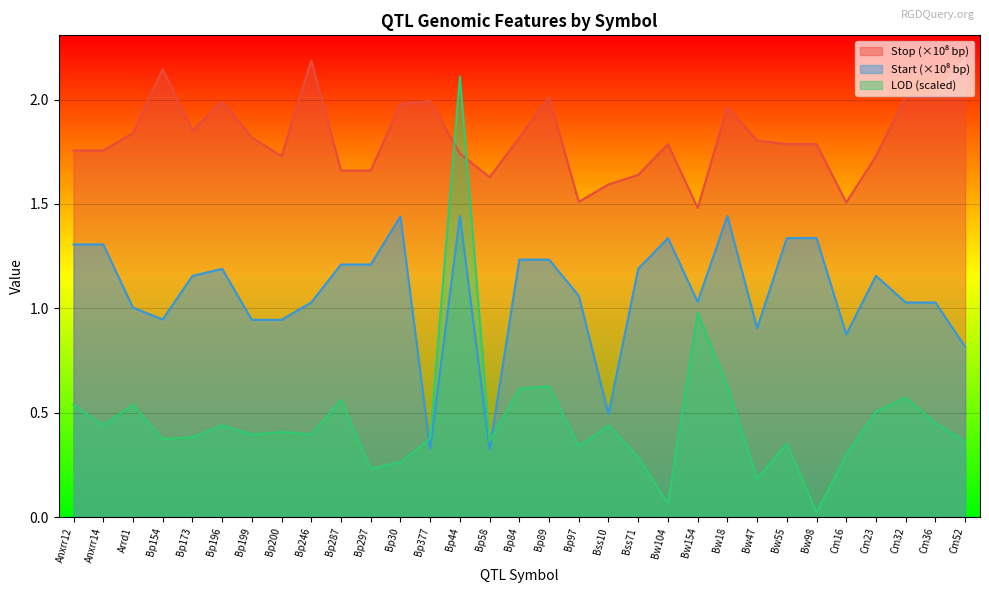

What is the sum of the Start (×10⁸ bp) values at Bp377 and Bw104?

1.7